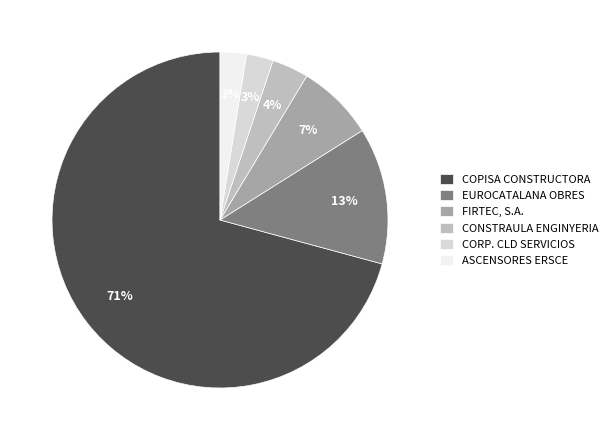

Which category has the biggest portion of the pie?

COPISA CONSTRUCTORA